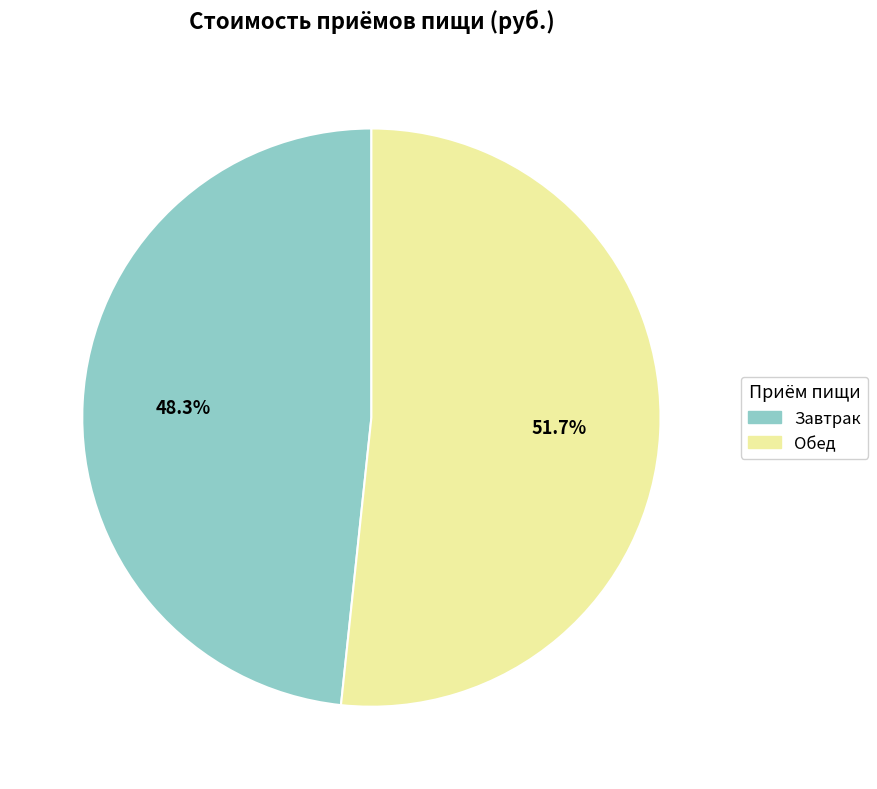

Does Завтрак account for over 50% of the chart?

No